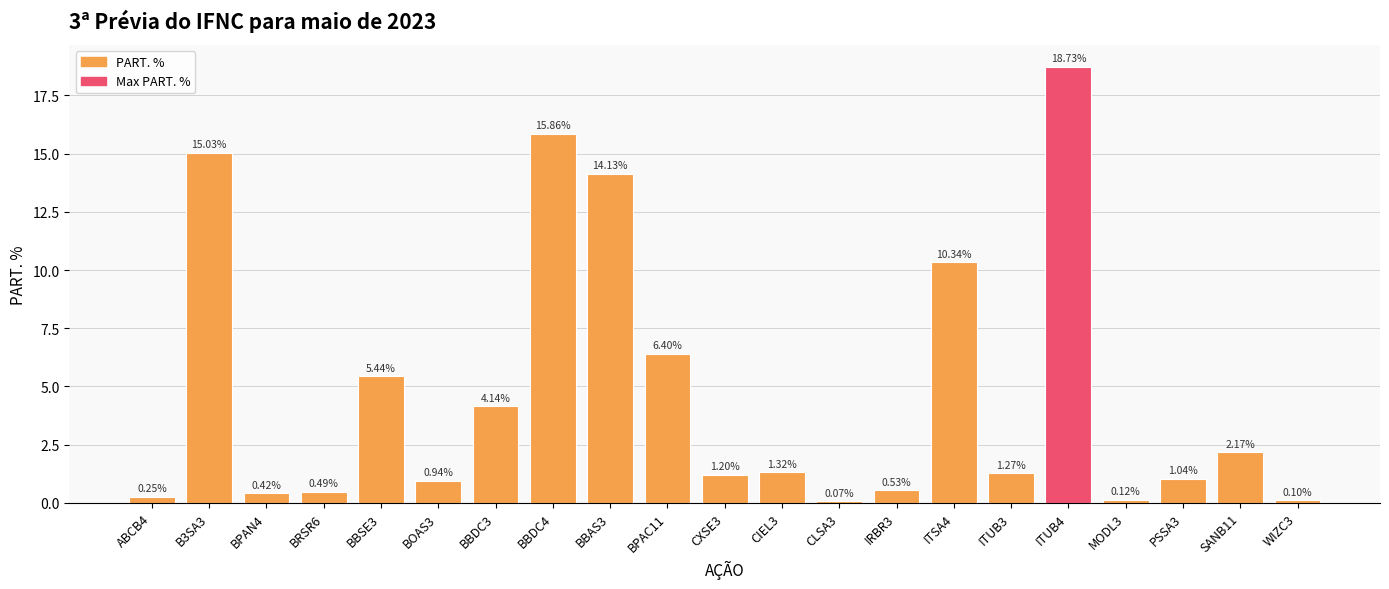

How many values exceed 1?

13